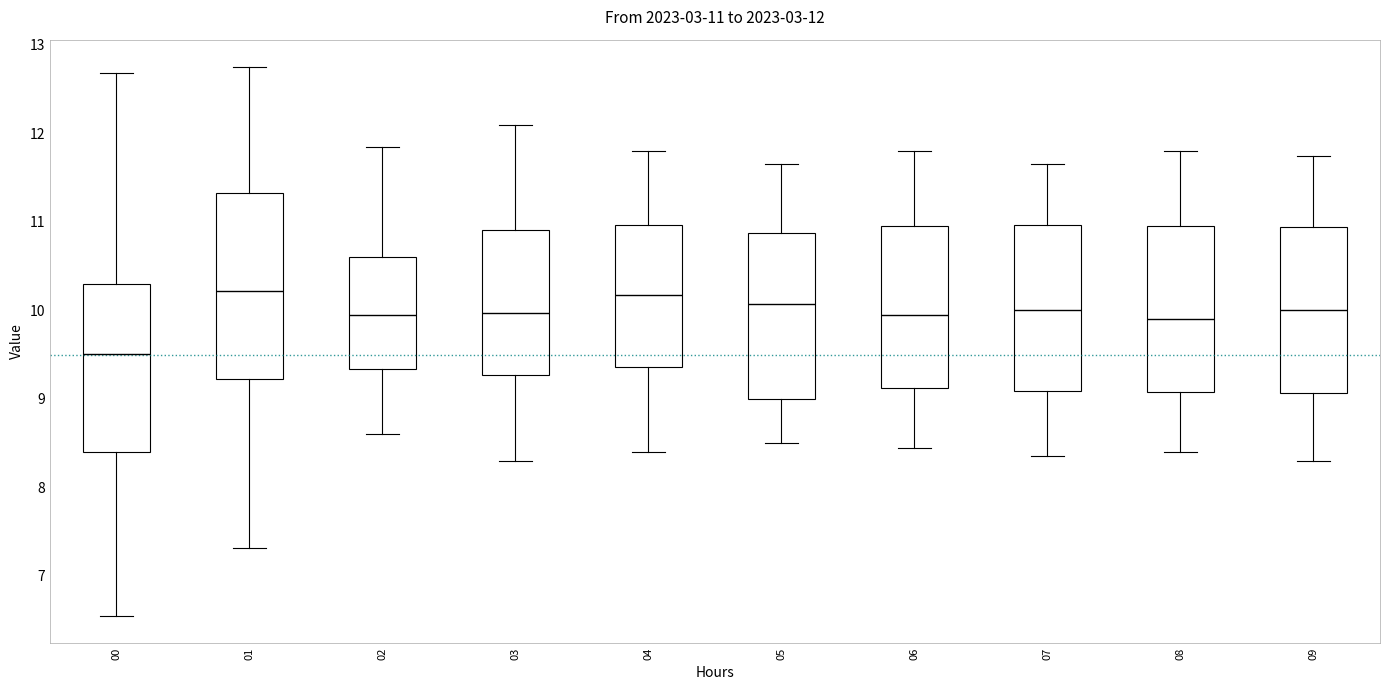

Which box has the lowest median line?

00